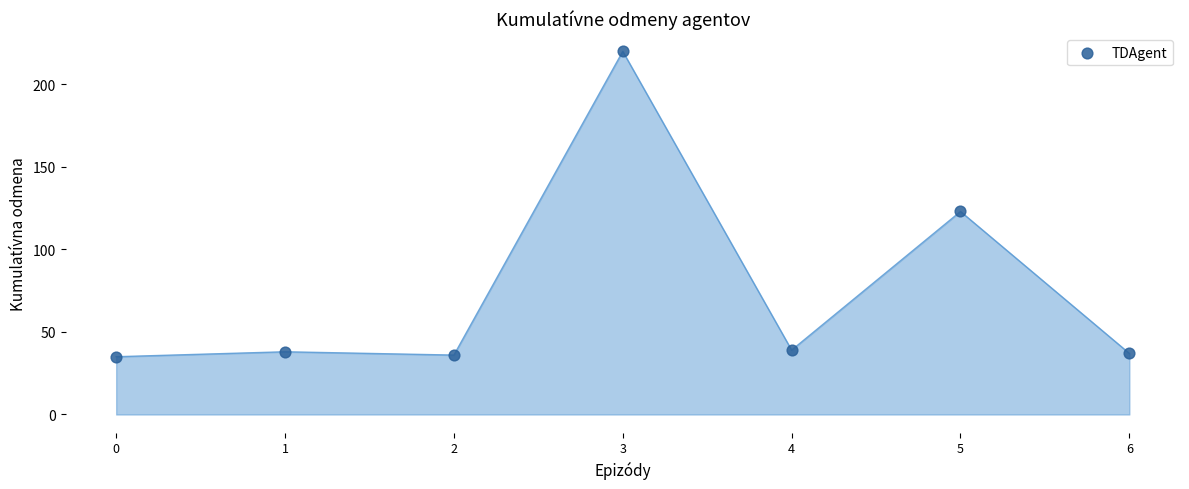

What Y value in the scatter plot is closest to 127?

123